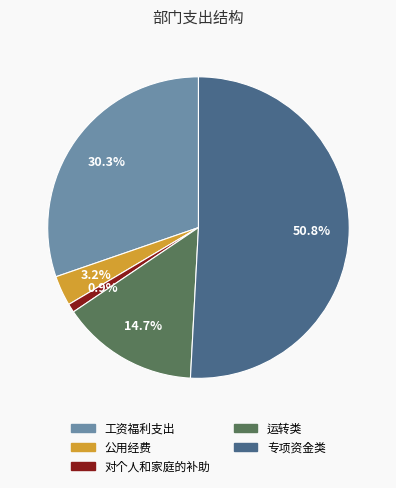

How many slices are in this pie chart?

5